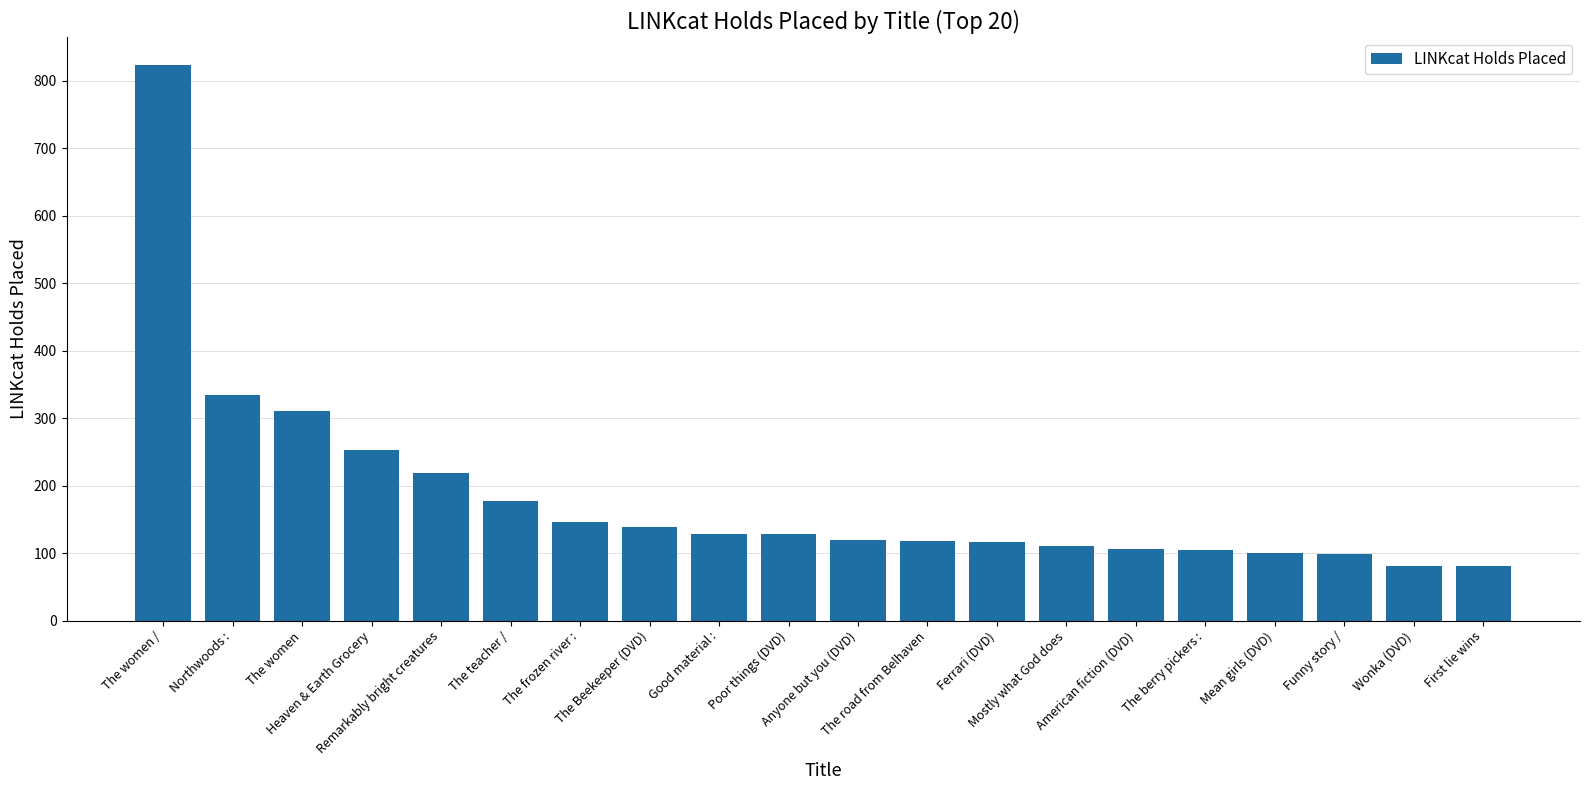

What is the difference between the second highest and minimum values?

254